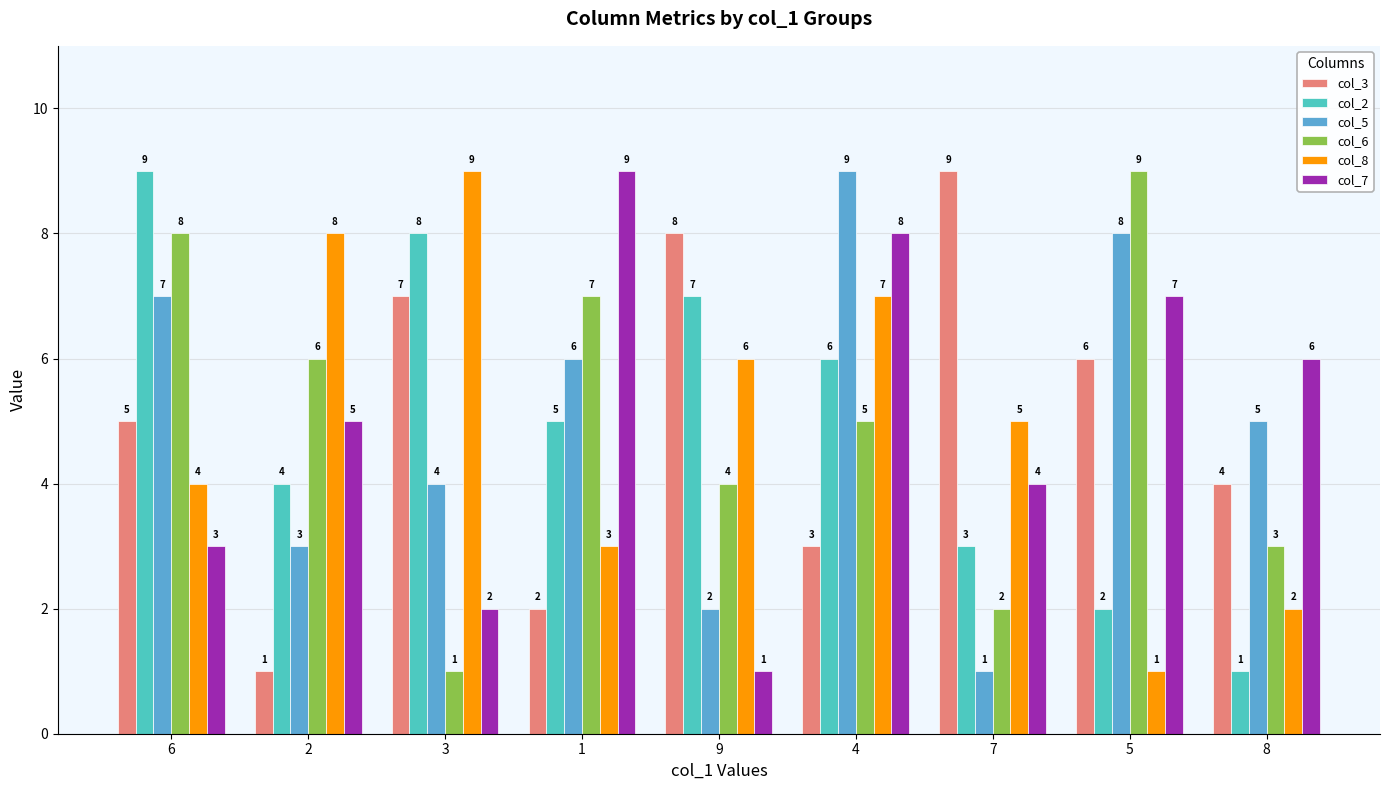

Where is col_7 nearest to the value 5?

2